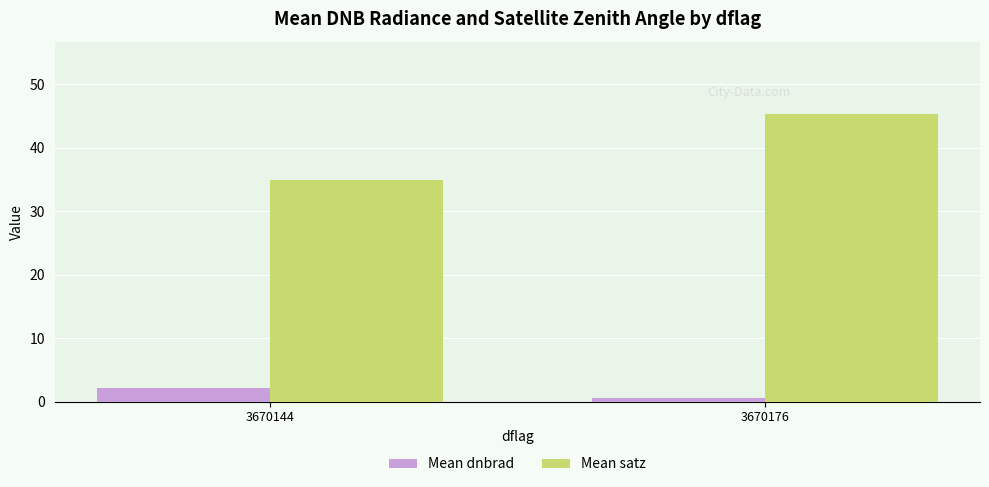

Reading left to right, what are all the values shown in this chart?

Mean dnbrad: 2.2	0.6
Mean satz: 34.9	45.3